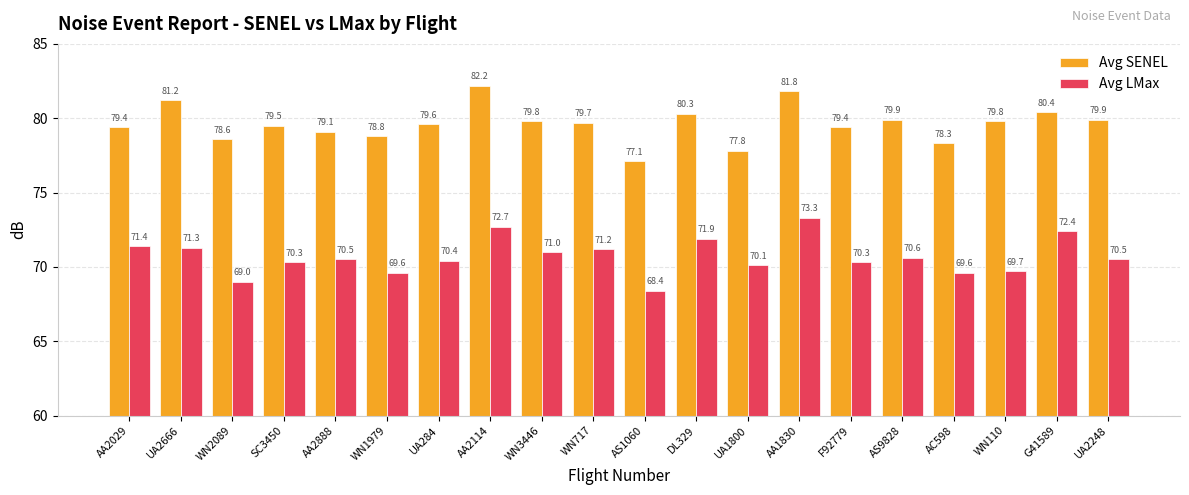

At which label does Avg LMax reach its minimum?

AS1060